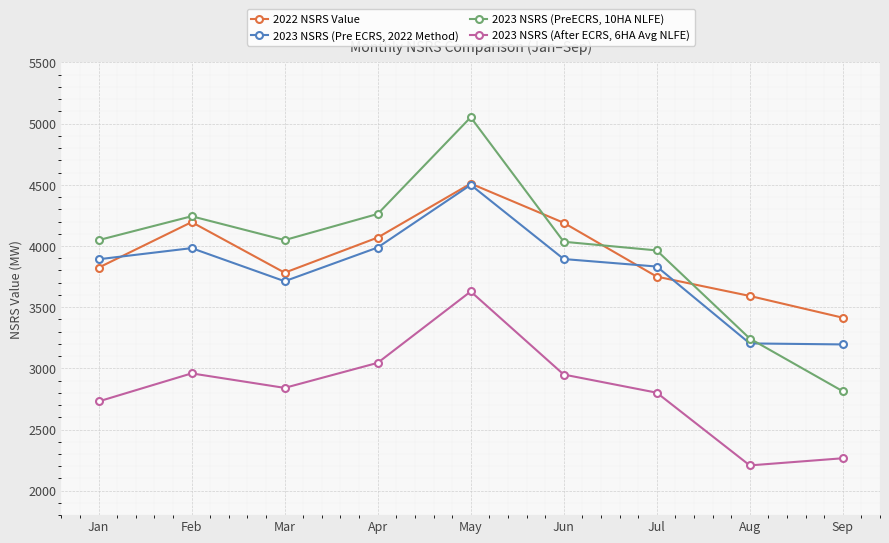

Which series has the largest total across all categories?

2023 NSRS (PreECRS, 10HA NLFE)